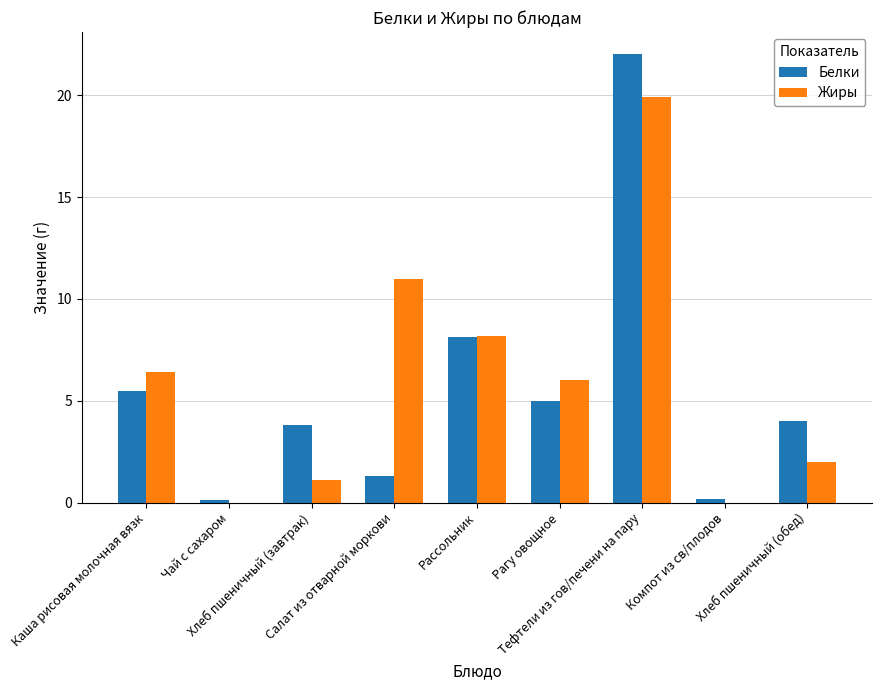

Are the bars grouped side by side (vs. stacked)?

Yes